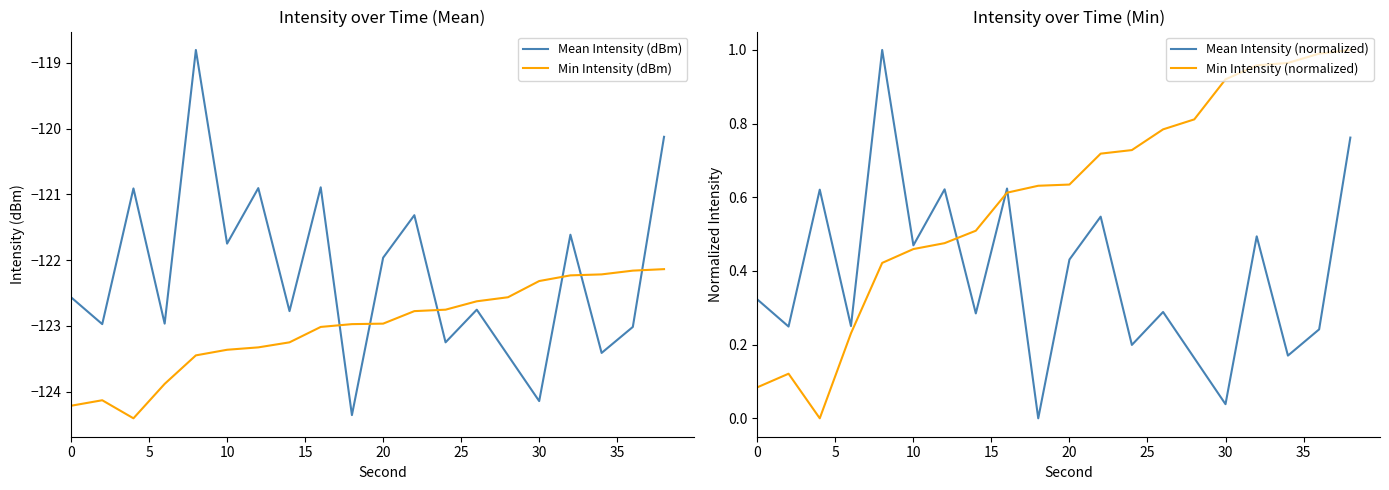

What is the maximum value for Min Intensity (normalized)?

1.0